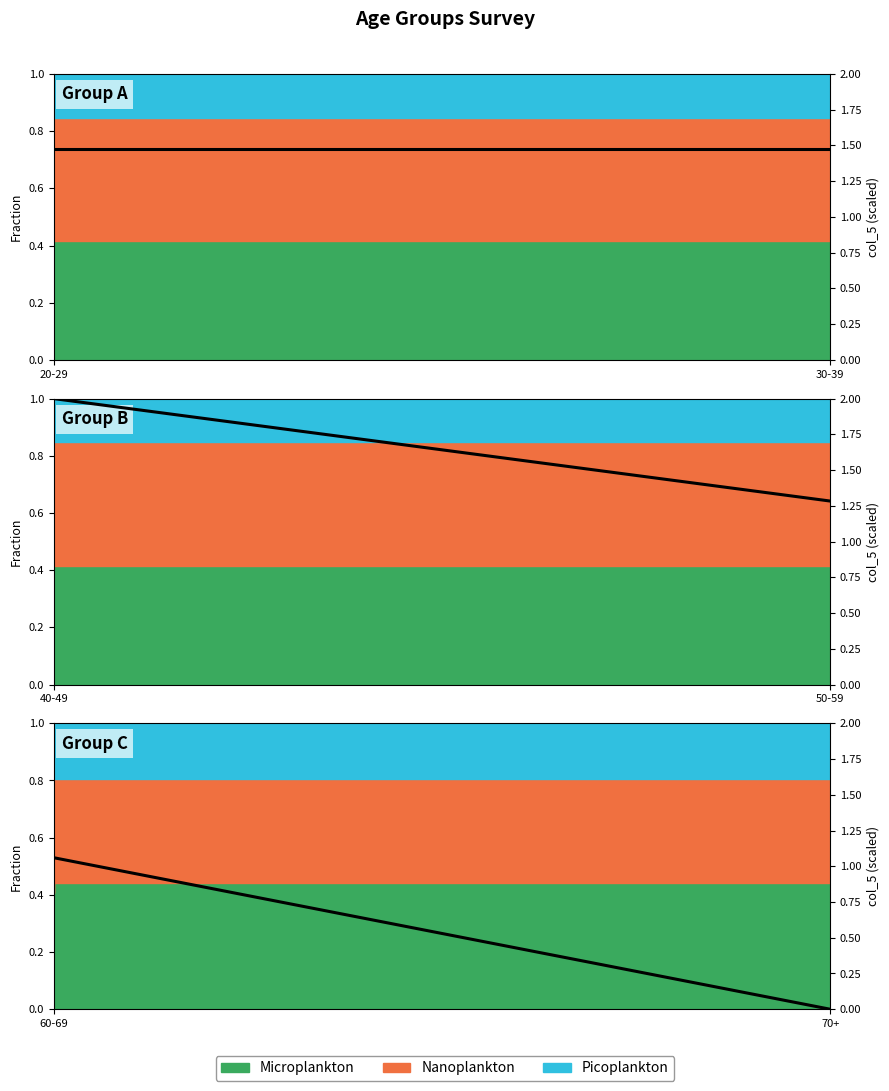

The chart shows a value of 0.5 at 30-39. True or false?

False